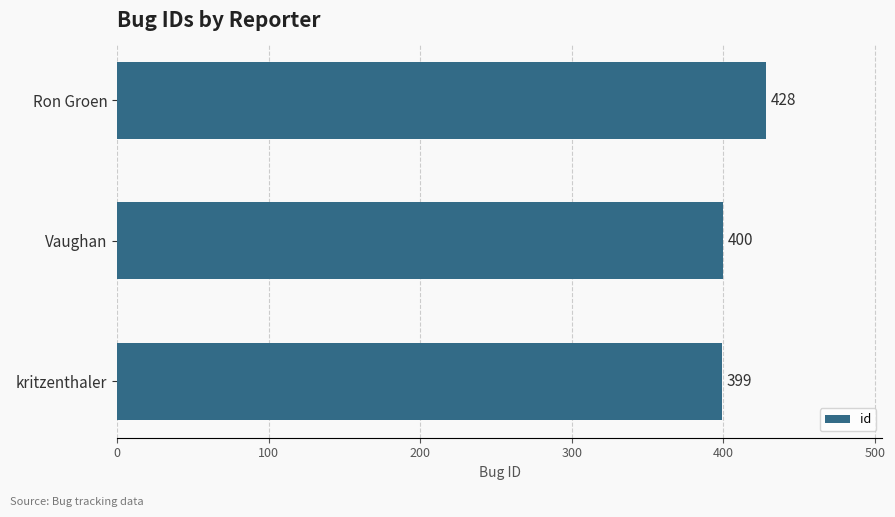

What position from the bottom is Ron Groen?

3